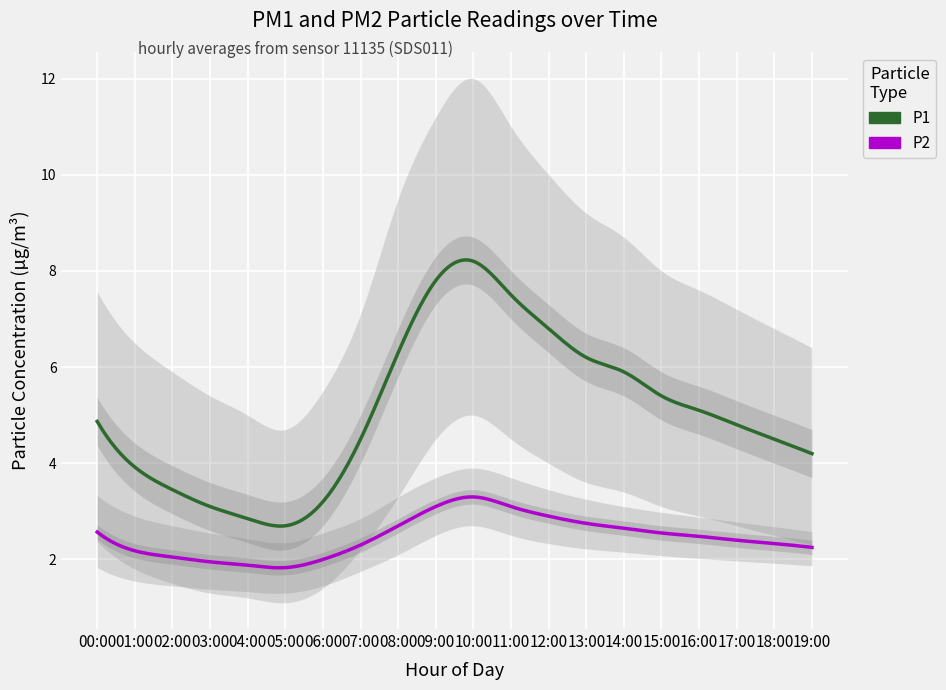

Which series has the widest spread of values?

P1